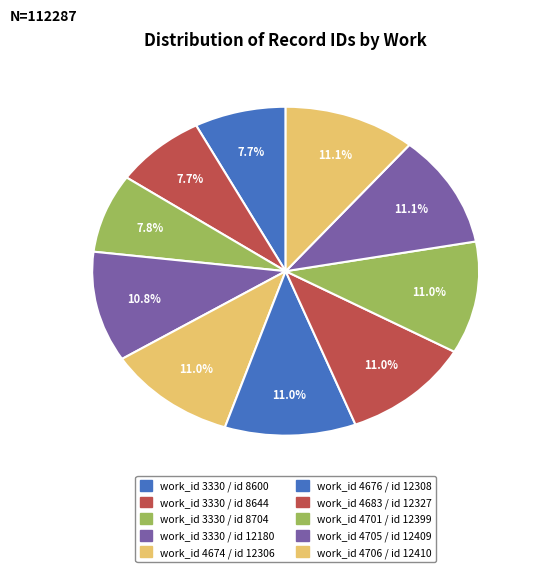

How many segments does this pie chart have?

10